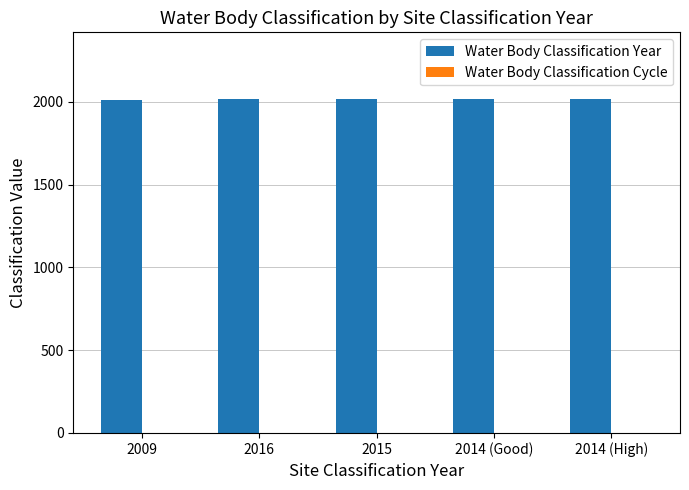

The value of Water Body Classification Year at 2014 (High) is 2014. True or false?

True